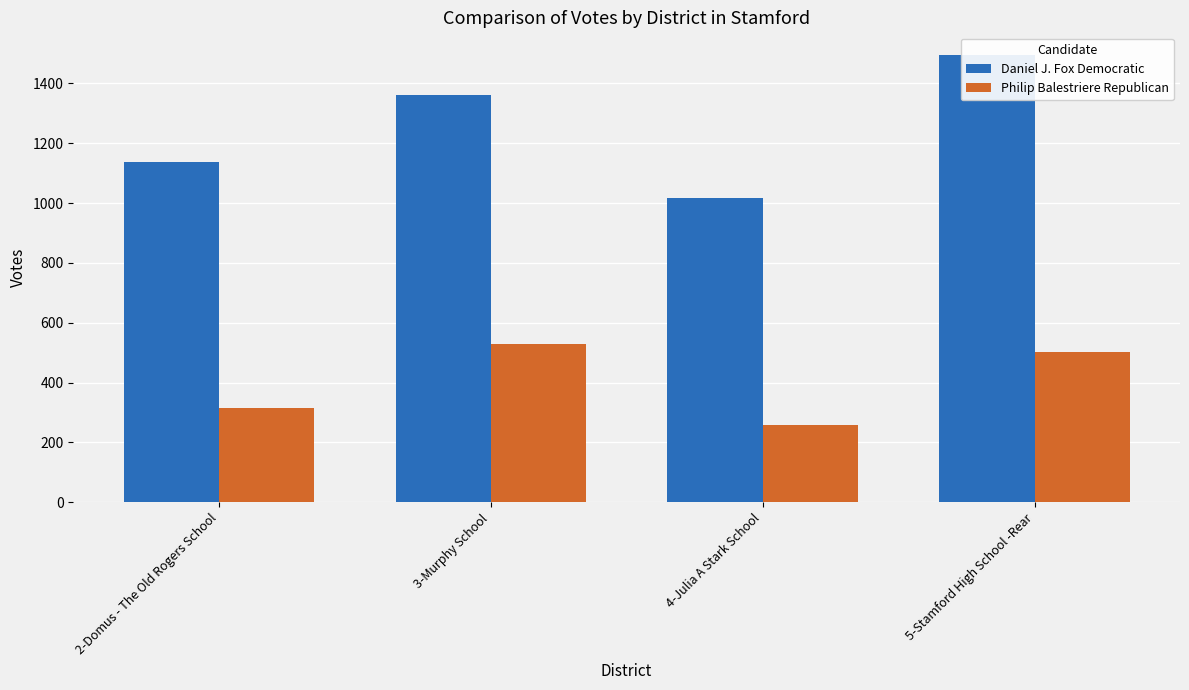

True or false: Daniel J. Fox Democratic has a value of 2114 at 5-Stamford High School -Rear.

False